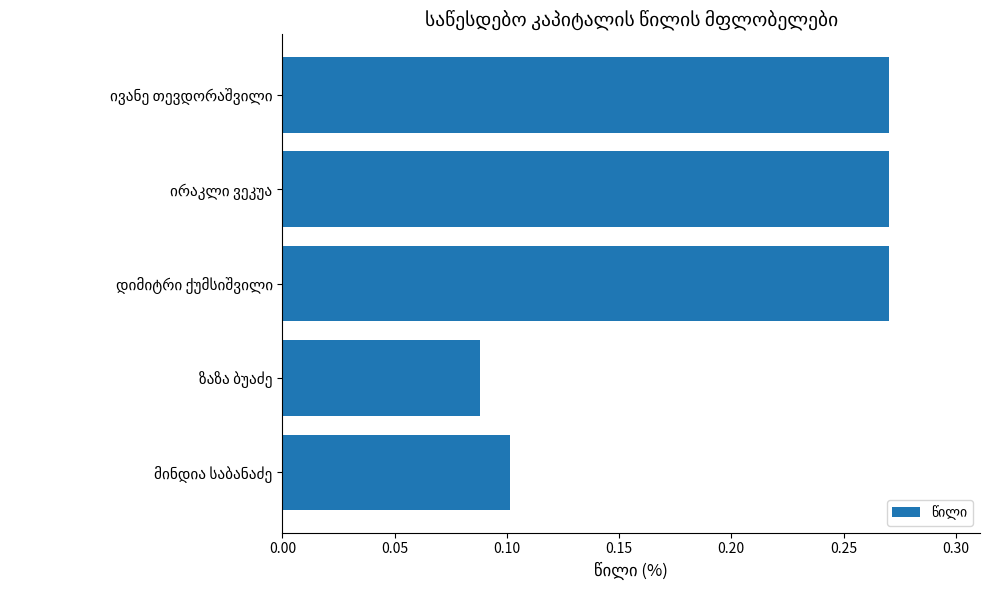

Count the values in the range 0 to 1.

5